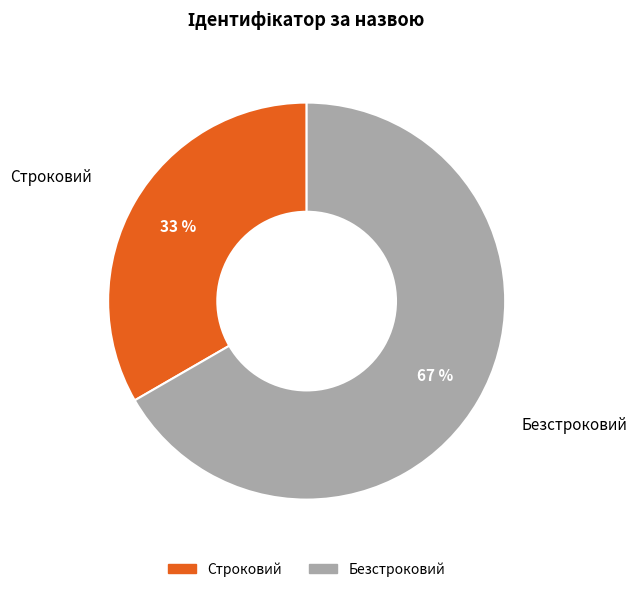

To the nearest percent, what is the combined percentage of Безстроковий and Строковий?

100%